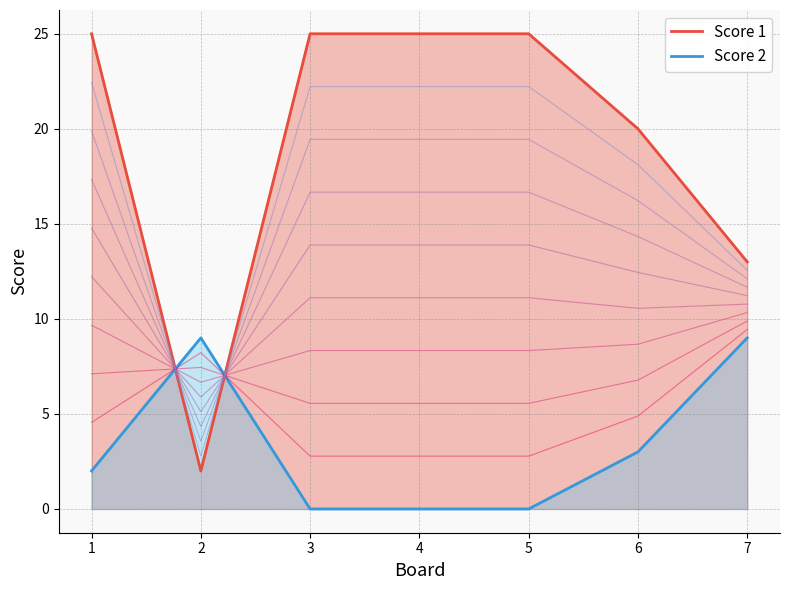

Where is the first local maximum for Score 2?

2